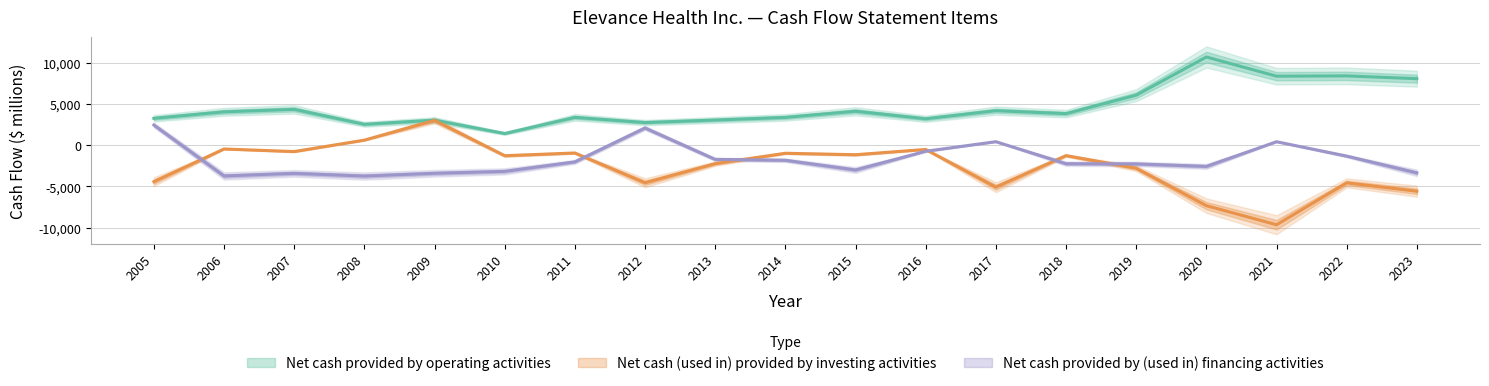

True or false: Net cash provided by operating activities has more than 0 interior local peaks.

True